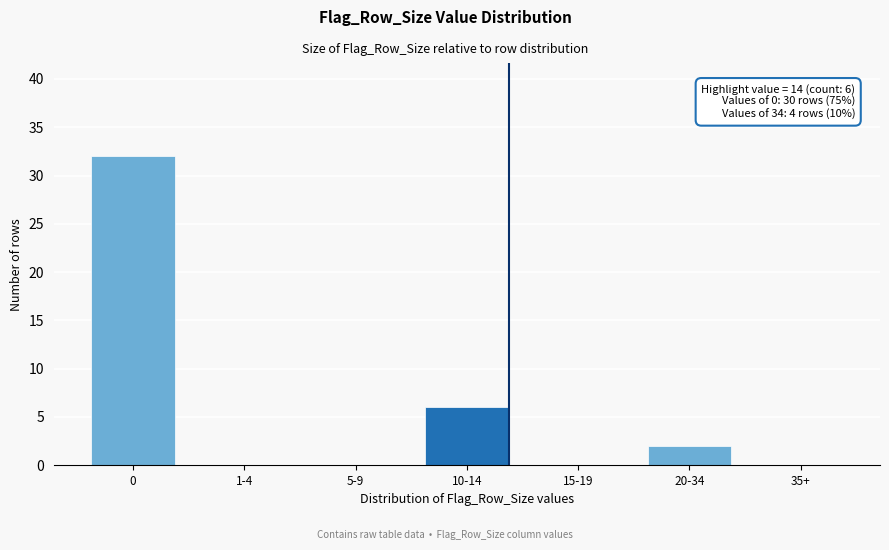

Reading right to left, what are all the values shown in this chart?

35+=0	20-34=2	15-19=0	10-14=6	5-9=0	1-4=0	0=32